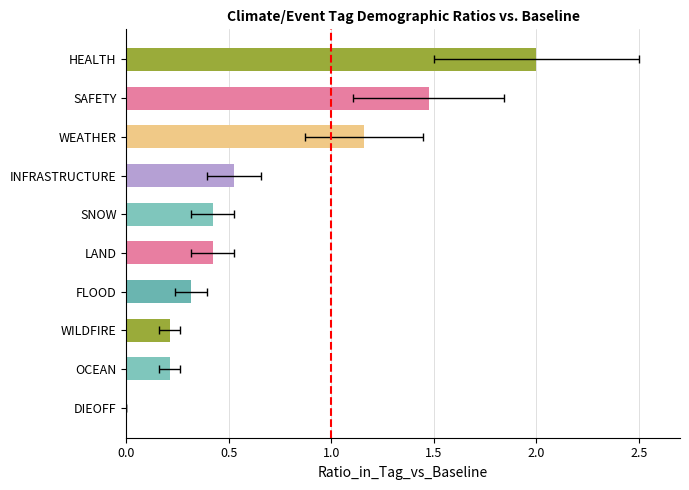

Reading left to right, what are all the values shown in this chart?

0.0	0.2	0.2	0.3	0.4	0.4	0.5	1.2	1.5	2.0